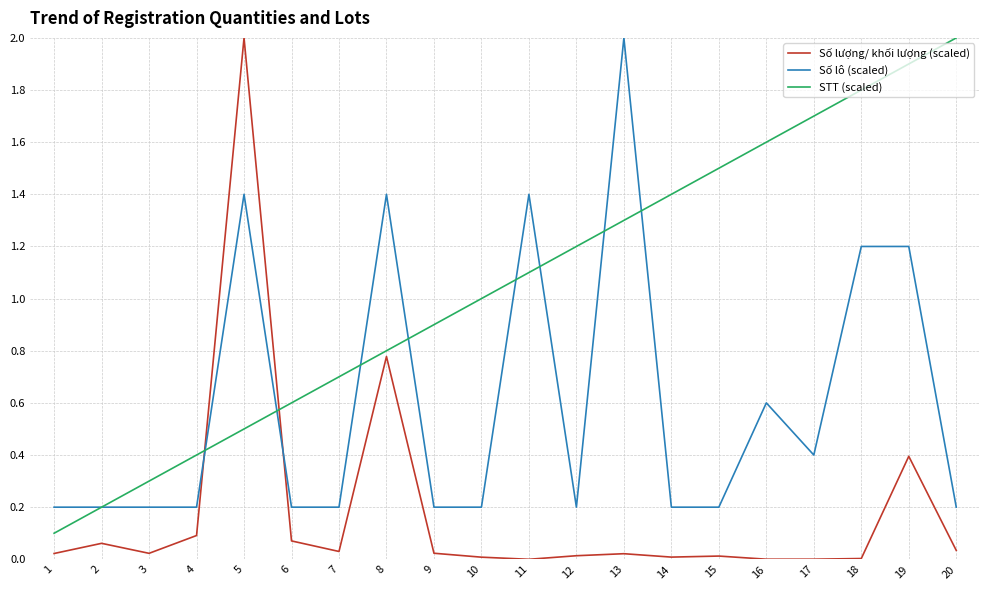

True or false: Số lượng/ khối lượng (scaled) and STT (scaled) cross at least once.

True